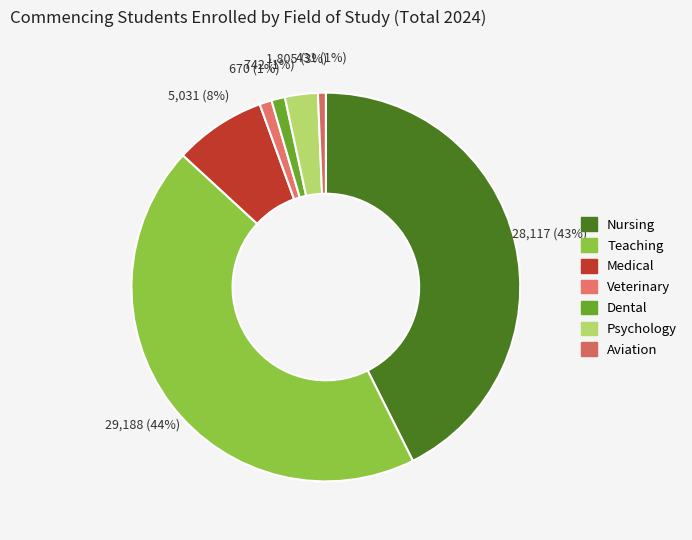

Rank the categories by value from lowest to highest.

Aviation, Veterinary, Dental, Psychology, Medical, Nursing, Teaching